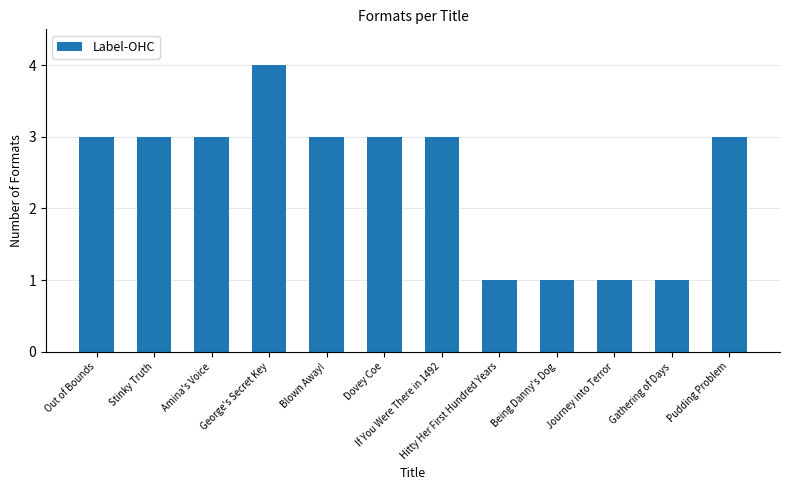

What is the maximum value shown in the chart?

4